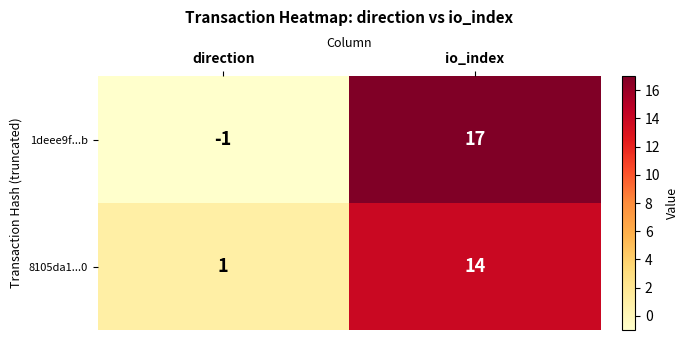

How many categories are shown in the chart?

2